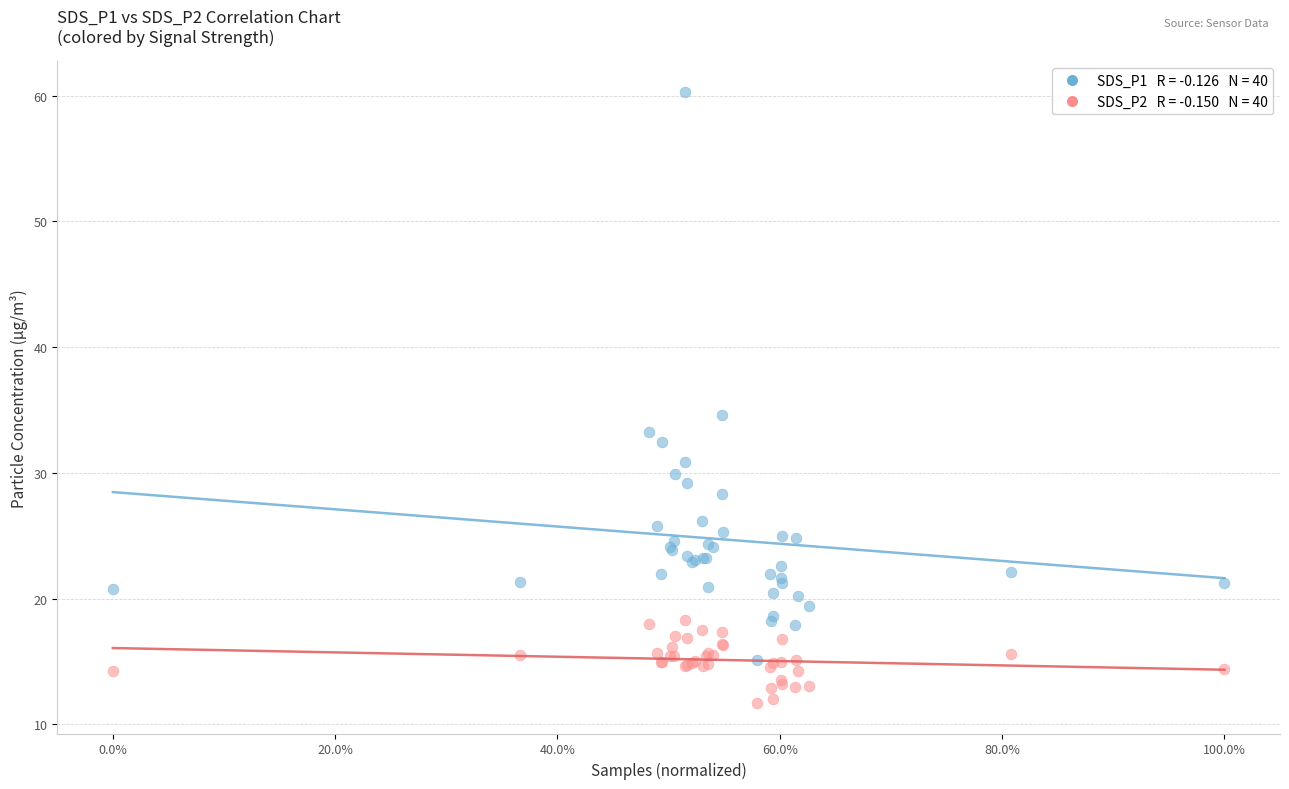

Across all series, what Y value is closest to 36?

34.6